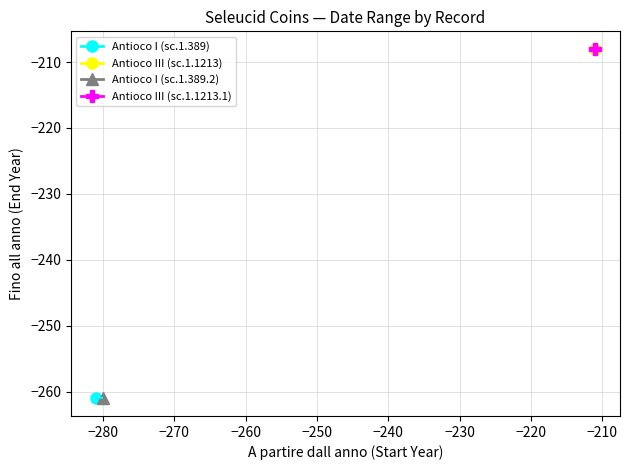

What position from the right is Fino all anno?

1